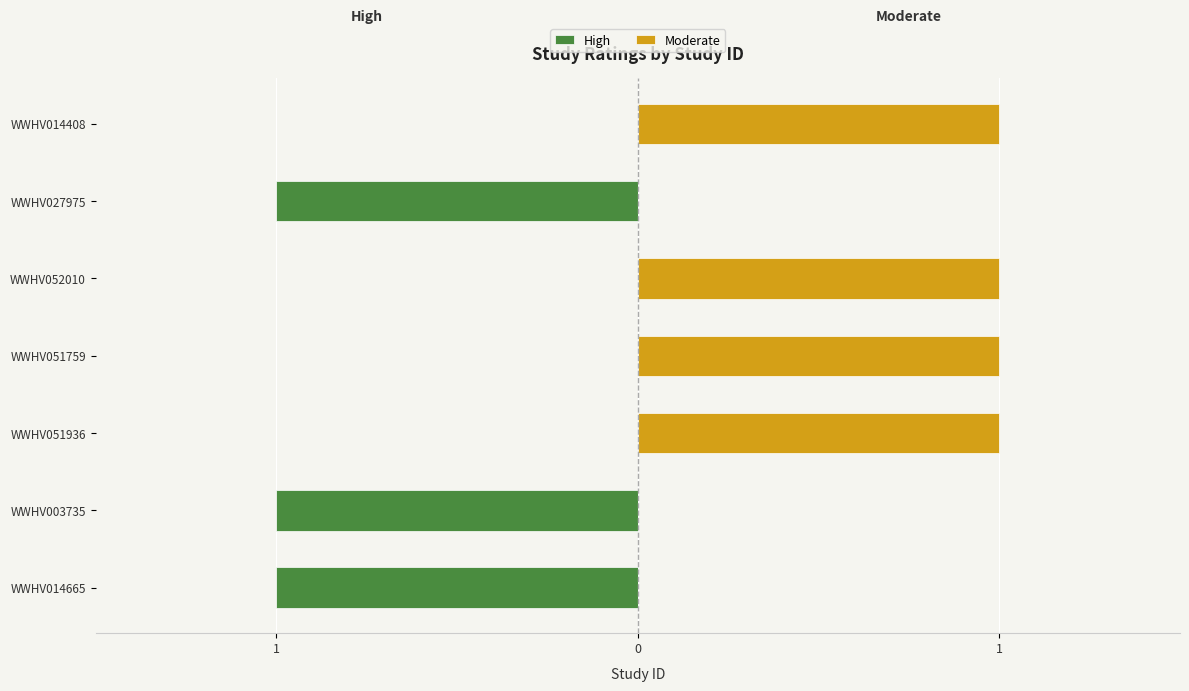

Are the bars horizontal?

Yes